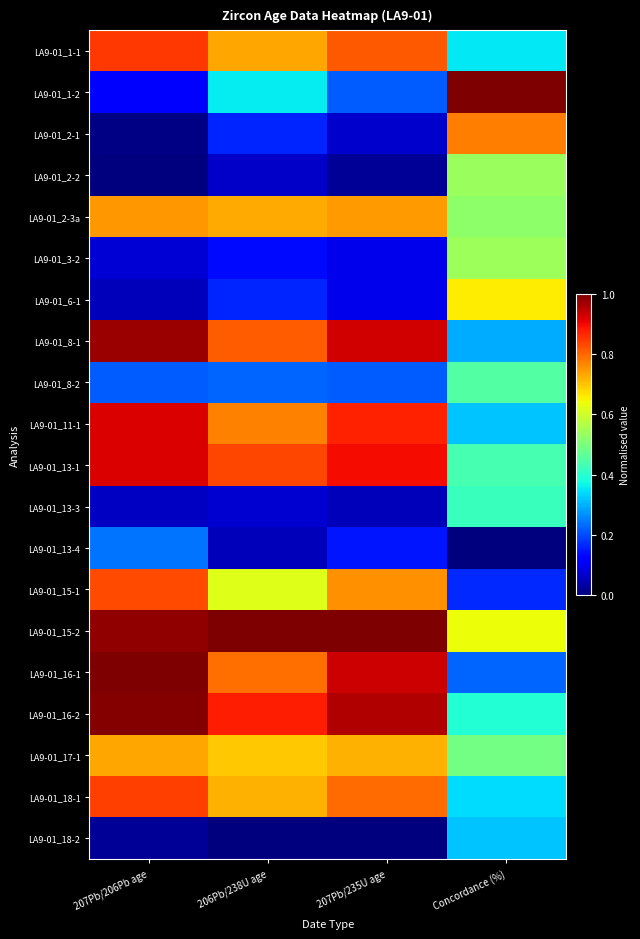

Which series has the largest total across all categories?

LA9-01_15-2